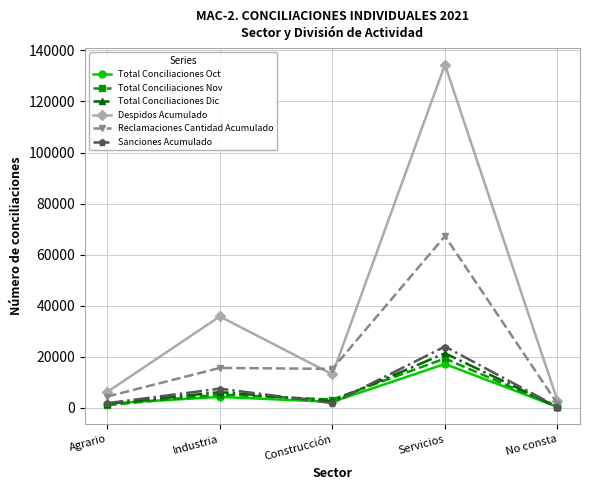

True or false: Total Conciliaciones Nov has a value of 3287 at Construcción.

True